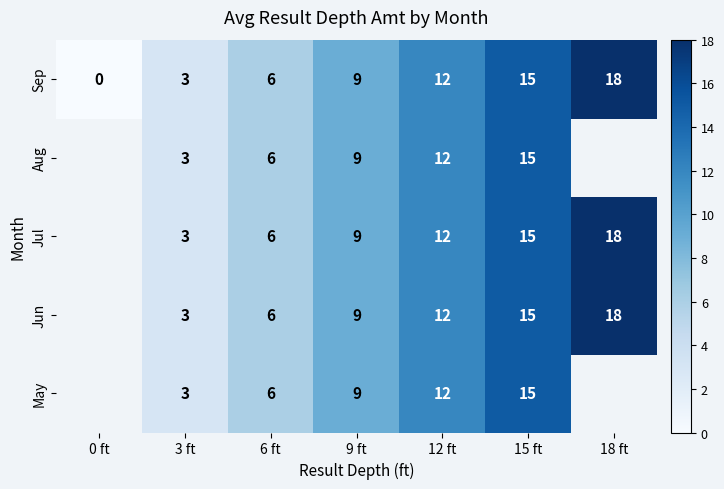

What is the difference between the Sep values at 0 ft and 6 ft?

6